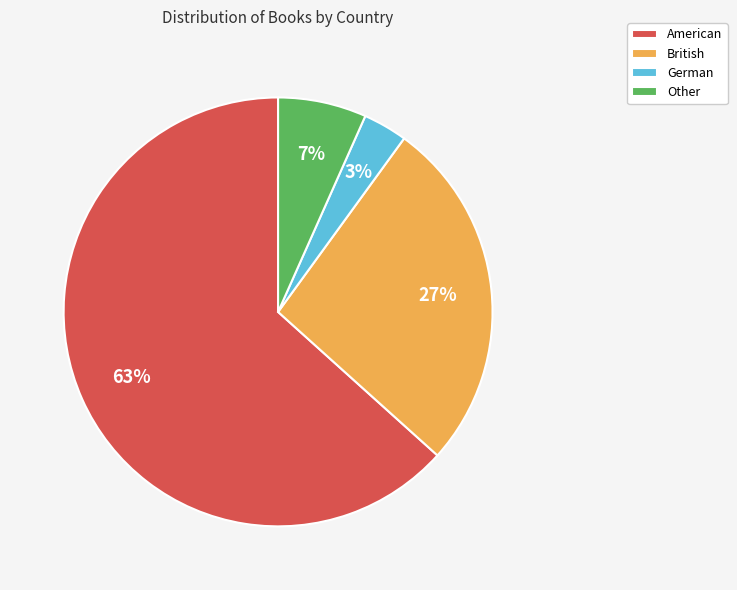

How many segments does this pie chart have?

4